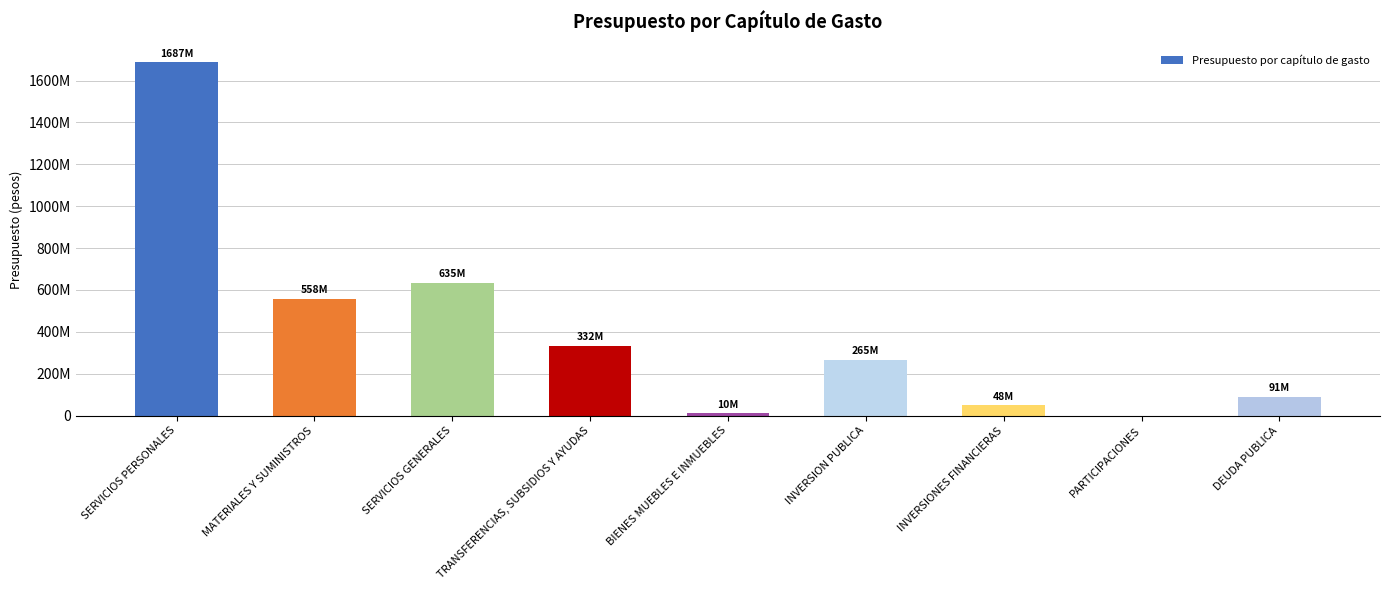

What is the difference between the second highest and minimum values?

635197172